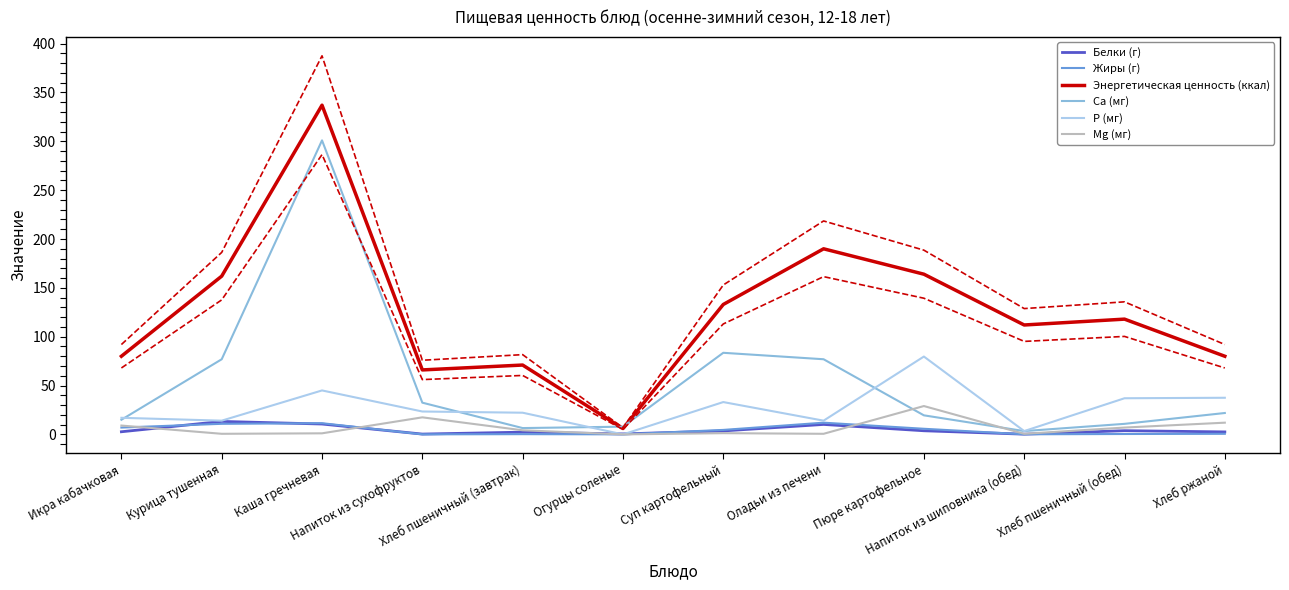

Count the number of categories in the chart.

12